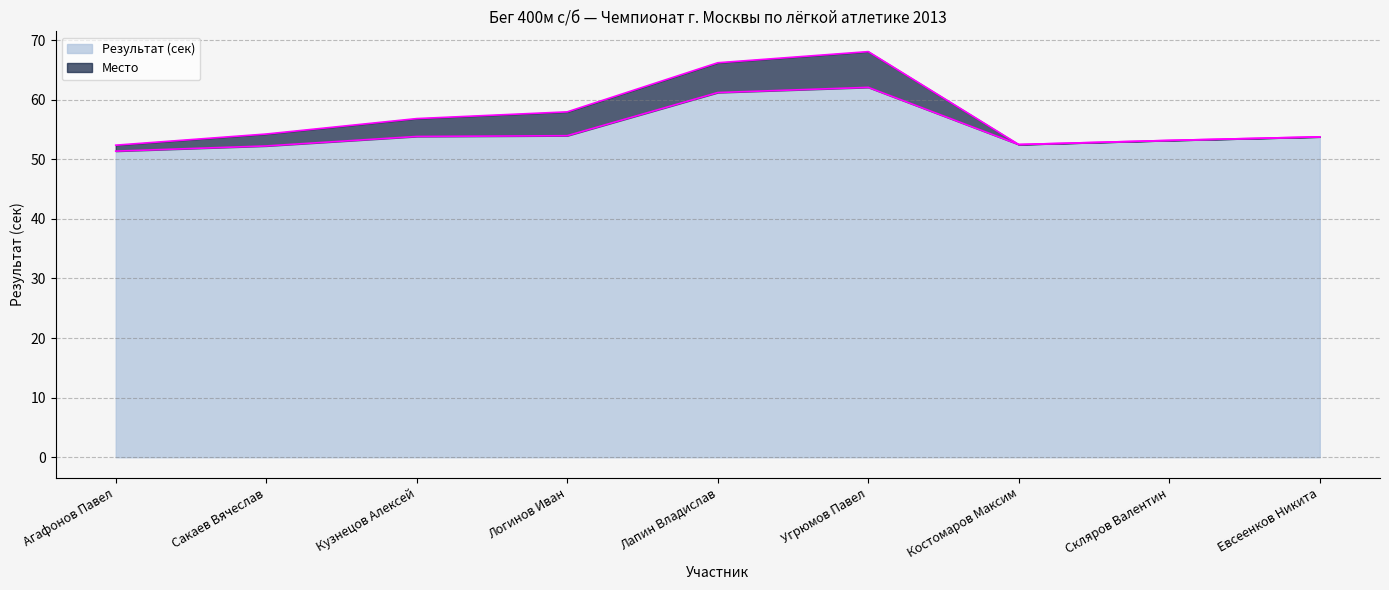

Reading left to right, what are all the values shown in this chart?

Агафонов Павел=51.4	Сакаев Вячеслав=52.2	Кузнецов Алексей=53.8	Логинов Иван=54.0	Лапин Владислав=61.2	Угрюмов Павел=62.1	Костомаров Максим=52.5	Скляров Валентин=53.2	Евсеенков Никита=53.8